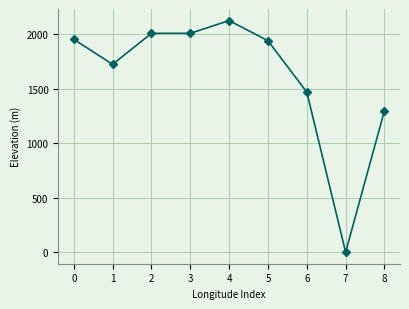

What is the maximum value shown in the chart?

2127